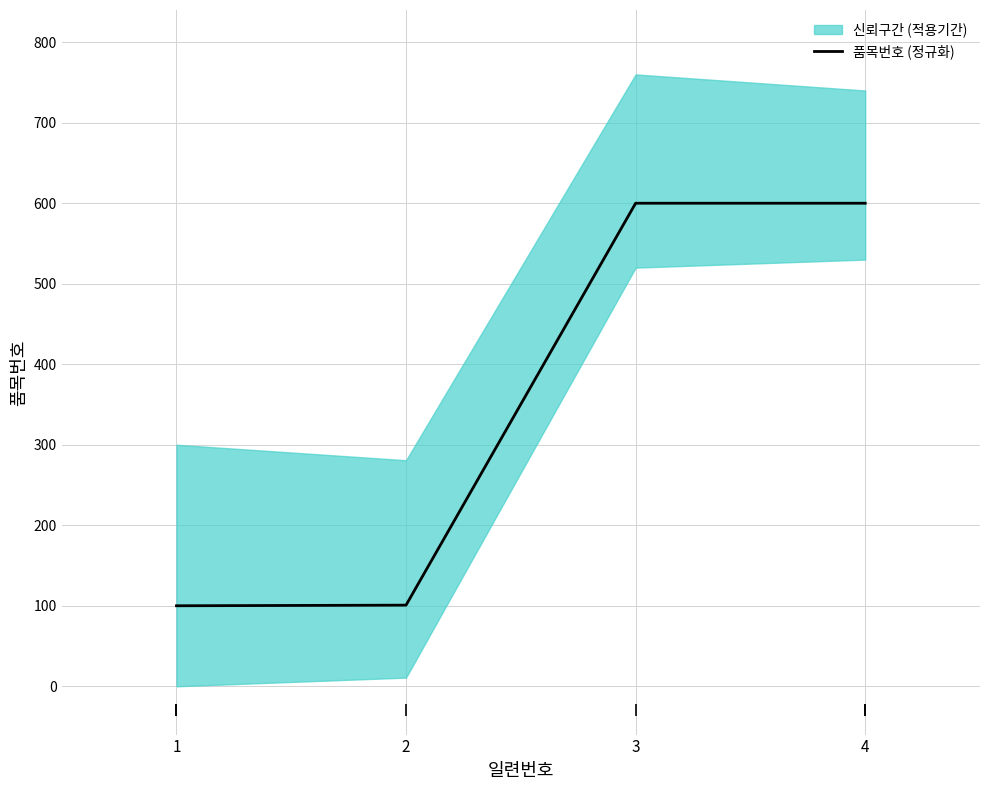

At which category does the chart reach its minimum across all series?

1